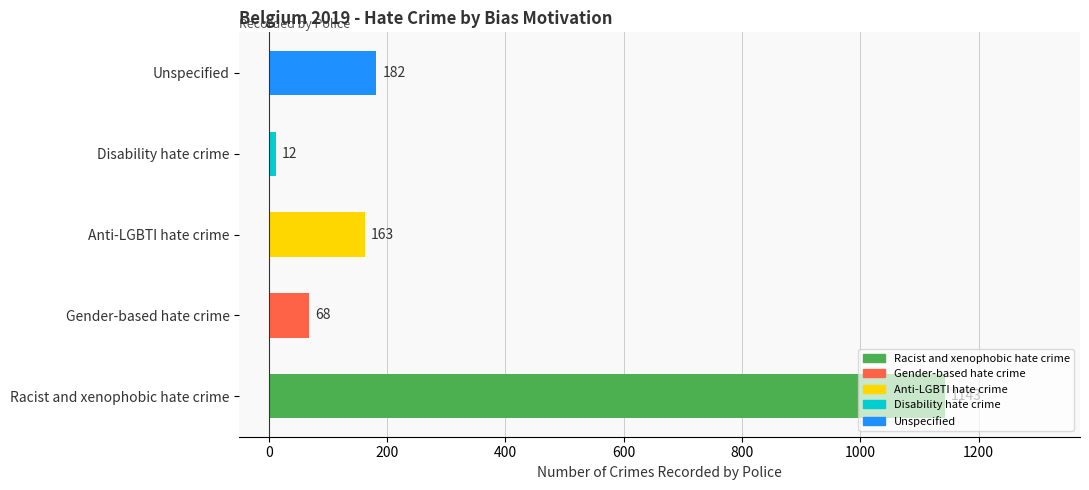

Which has a higher value, Unspecified or Gender-based hate crime?

Unspecified